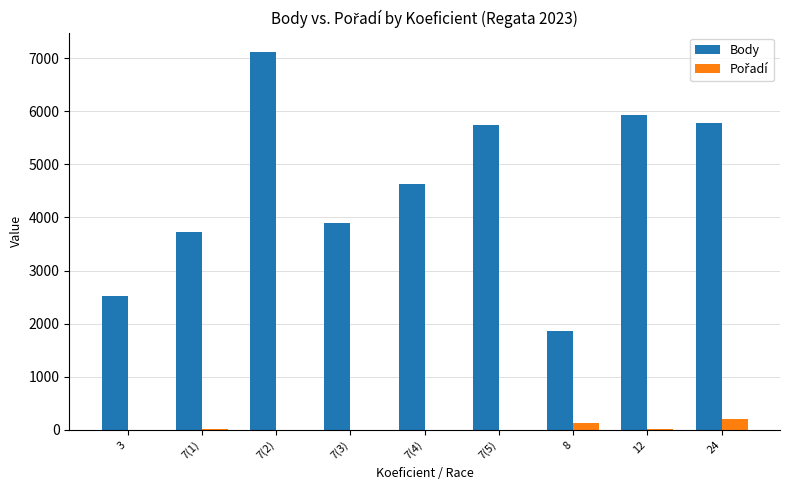

The value of Body at 3 is 1311. True or false?

False